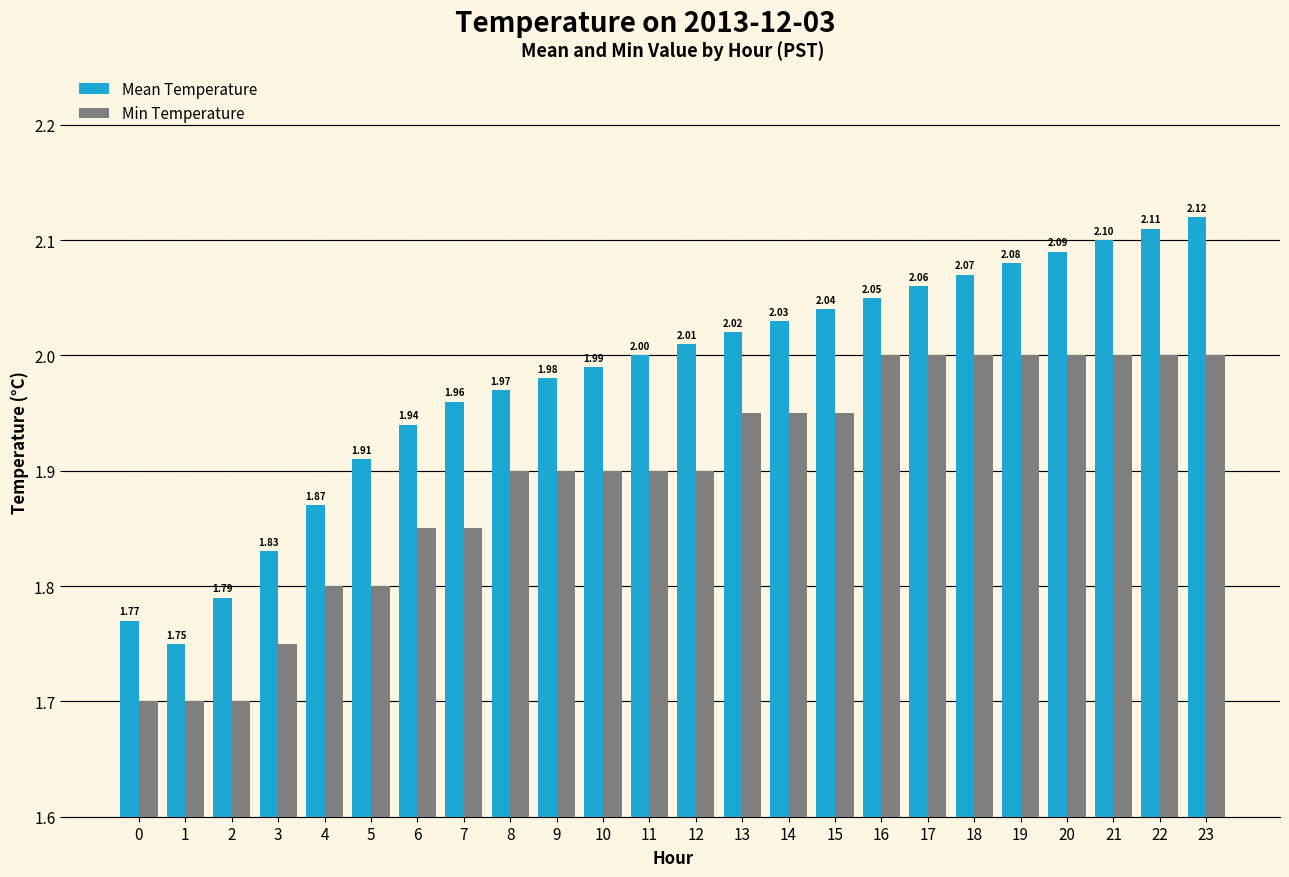

Is it true that Min Temperature equals 1.9 at 6?

True